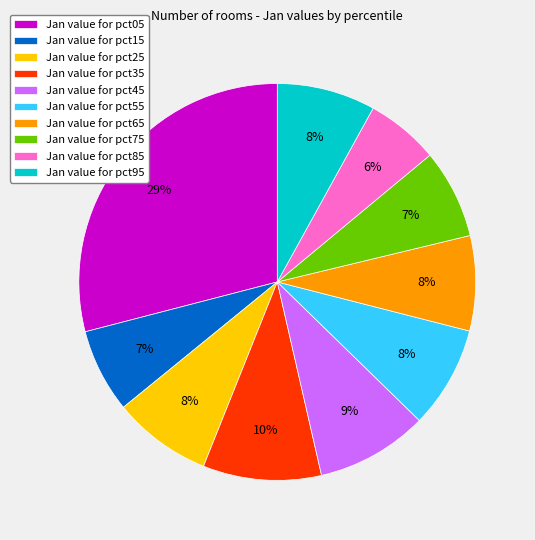

Which category has the smallest portion of the pie?

Jan value for pct85